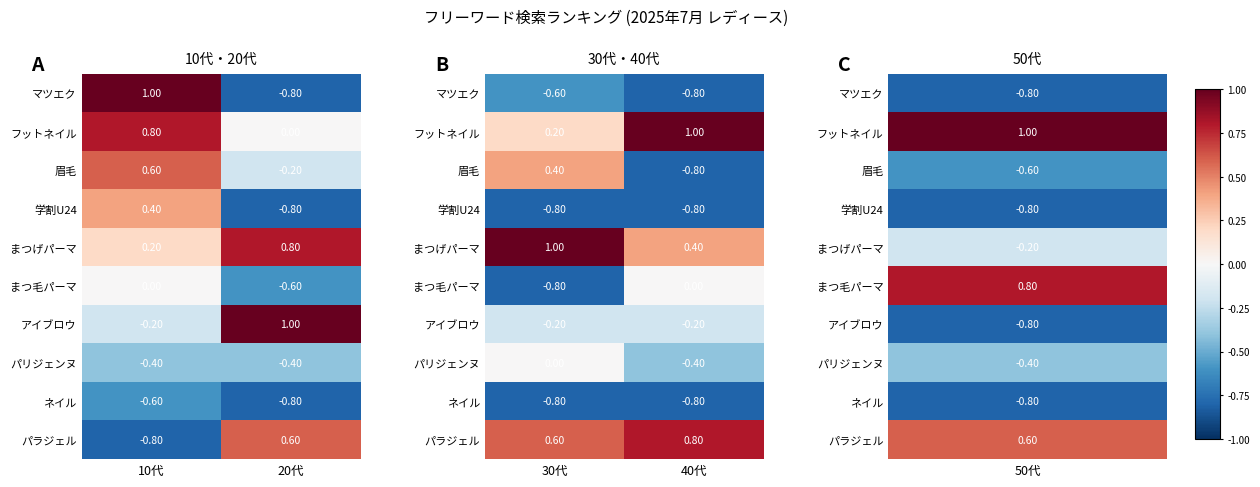

At which category does the chart reach its peak across all series?

40代